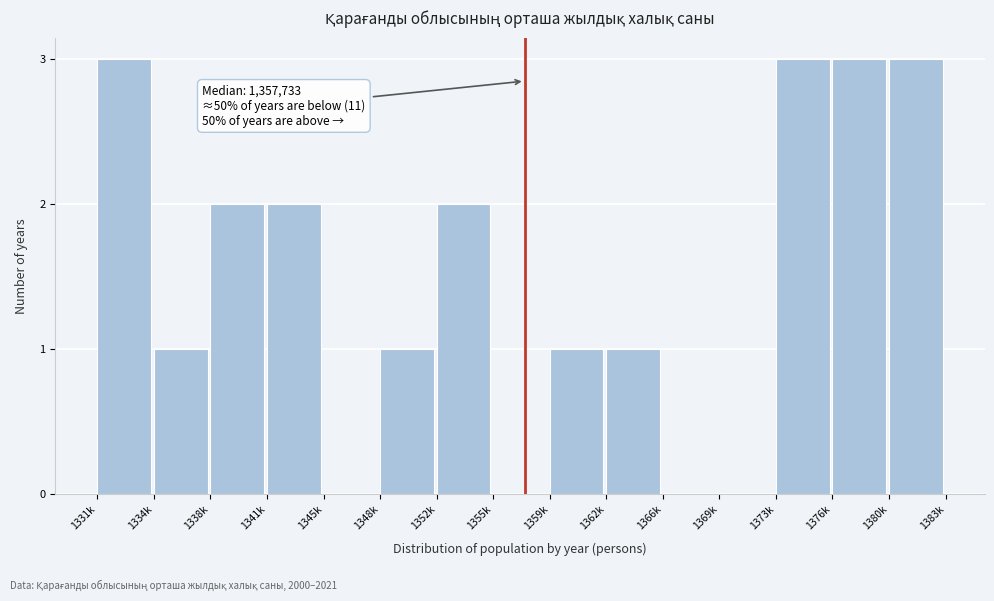

Reading left to right, transcribe all the data shown in this chart.

1331k=3	1334k=1	1338k=2	1341k=2	1345k=0	1348k=1	1352k=2	1355k=0	1359k=1	1362k=1	1366k=0	1369k=0	1373k=3	1376k=3	1380k=3